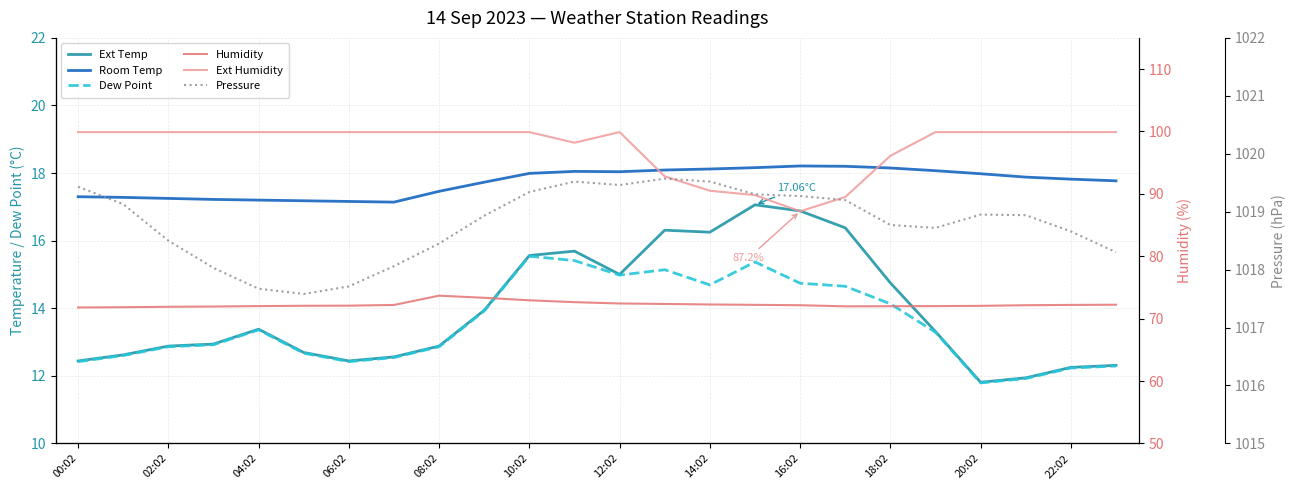

Is it true that Room Temp equals 25.3 at 06:02?

False